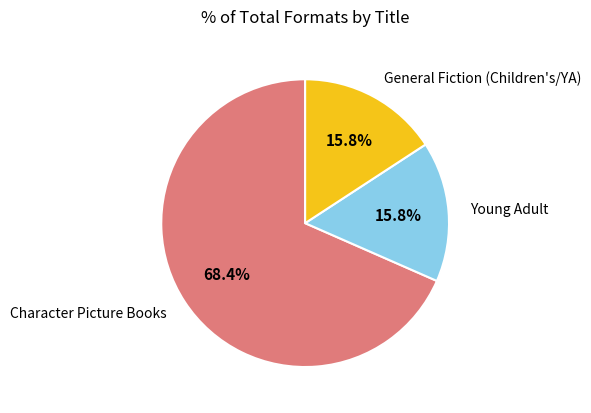

What is the ratio of the value at Young Adult to the value at General Fiction (Children's/YA)?

1.0